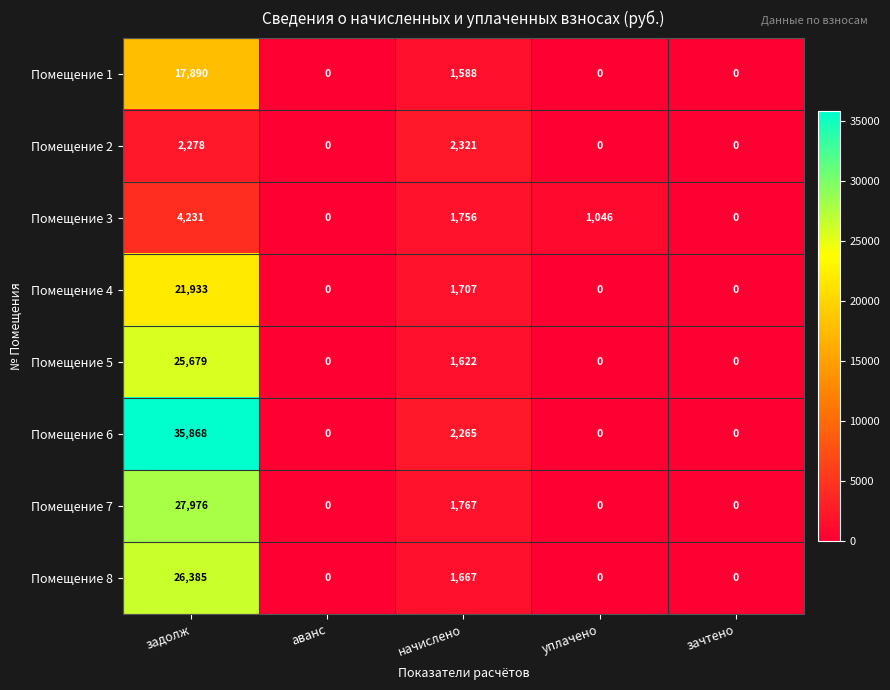

The Помещение 1 series shows 0 at аванс. True or false?

True